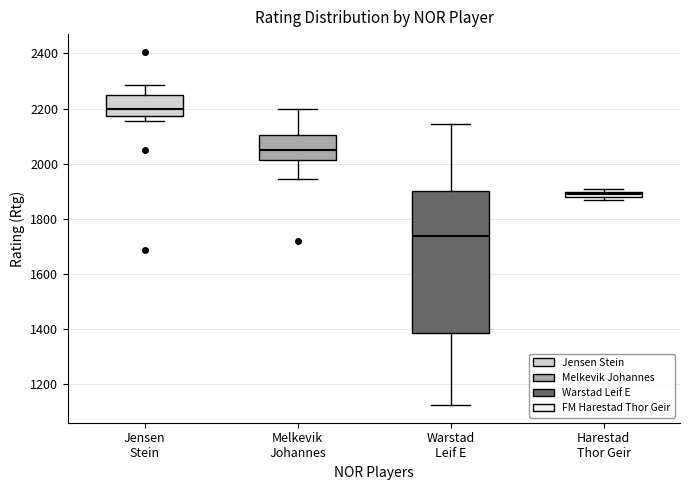

Where is the upper edge of the box for Melkevik Johannes on the y-axis? The values are not printed on the chart, so give them approximately, as read against the axis.

2100